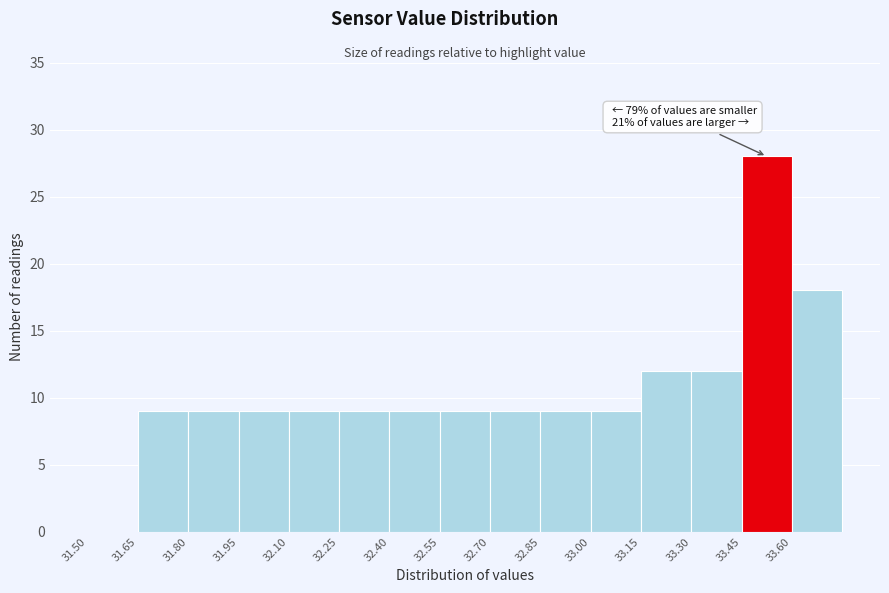

Which range on the x-axis has the tallest bar?

33.45 to 33.60